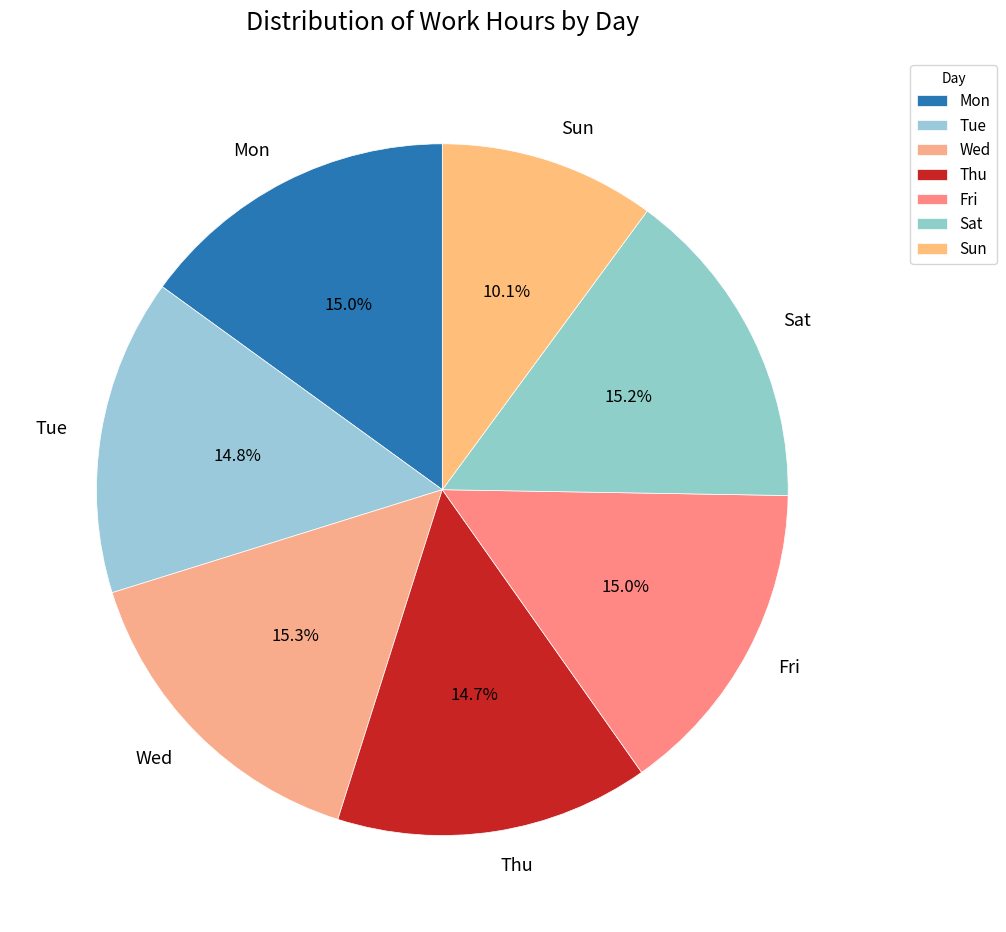

Which has a higher value, Sun or Sat?

Sat